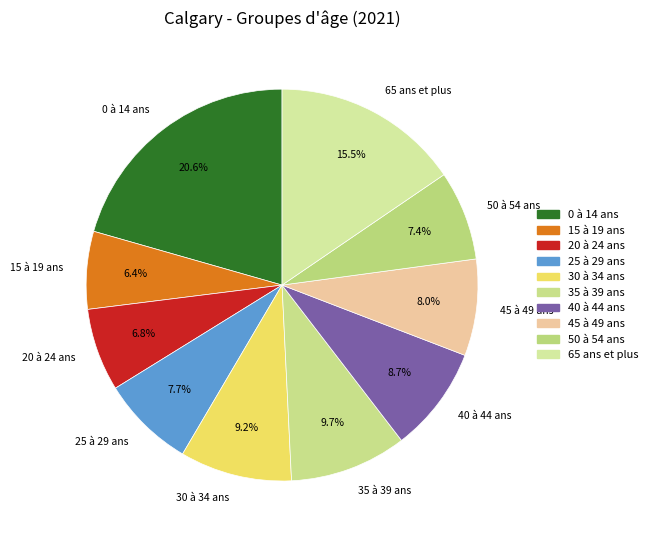

What percentage is NOT represented by 30 à 34 ans?

90.8%